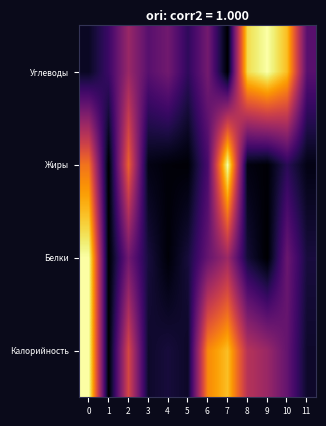

How many data points does each series have?

12